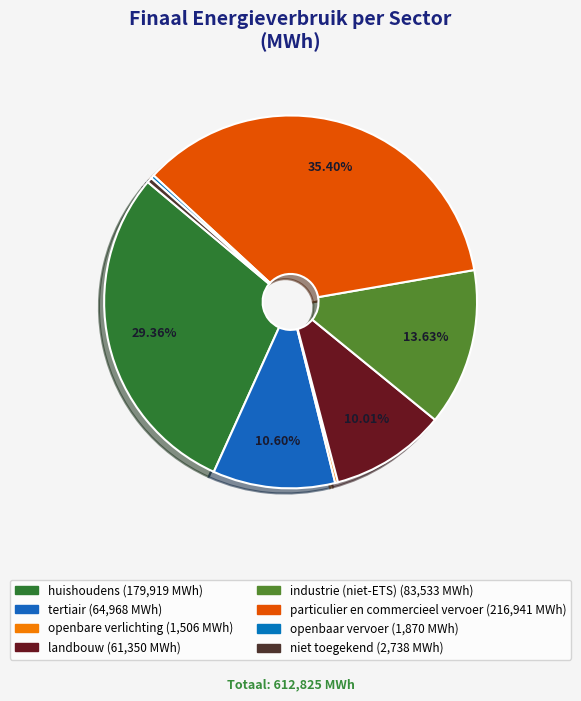

Combined, do niet toegekend and openbaar vervoer account for over 50%?

No